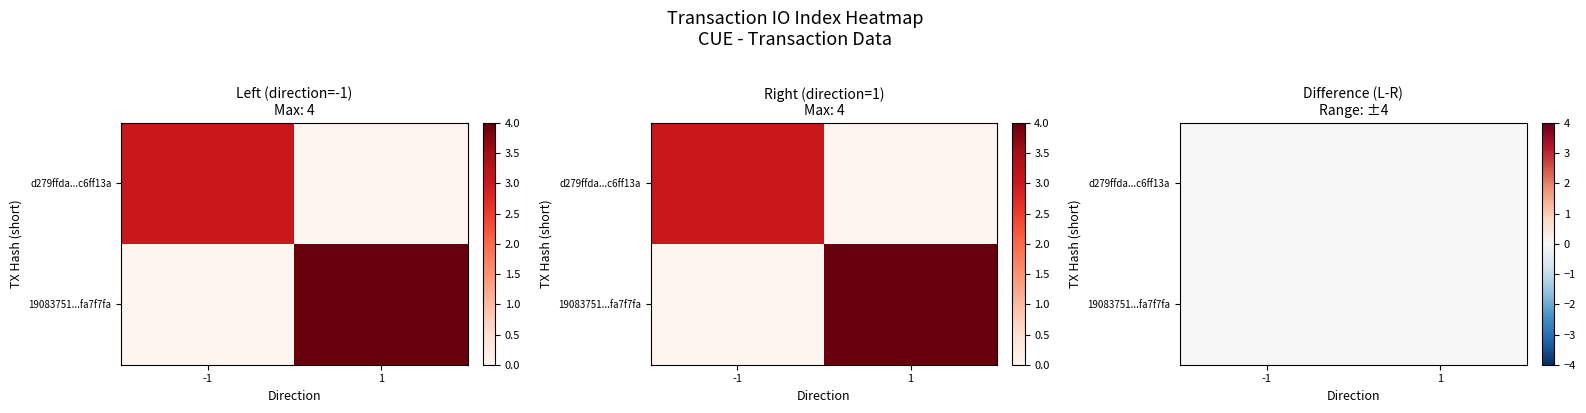

Reading left to right, what are all the values shown in this chart?

d279ffda42010d4b4d757565058487a5c6ff13a: direction=-1	io_index=3
19083751e654428afd59623b9abdd465fa7f7fa: direction=1	io_index=4